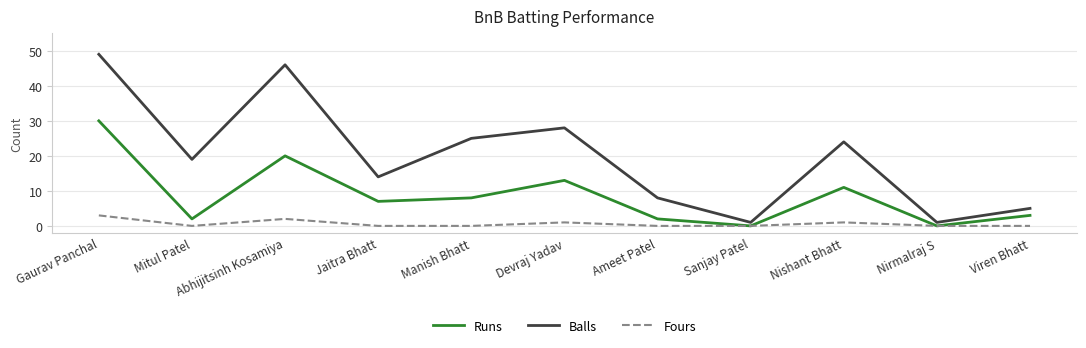

List the series in order of their overall mean, lowest first.

Fours, Runs, Balls